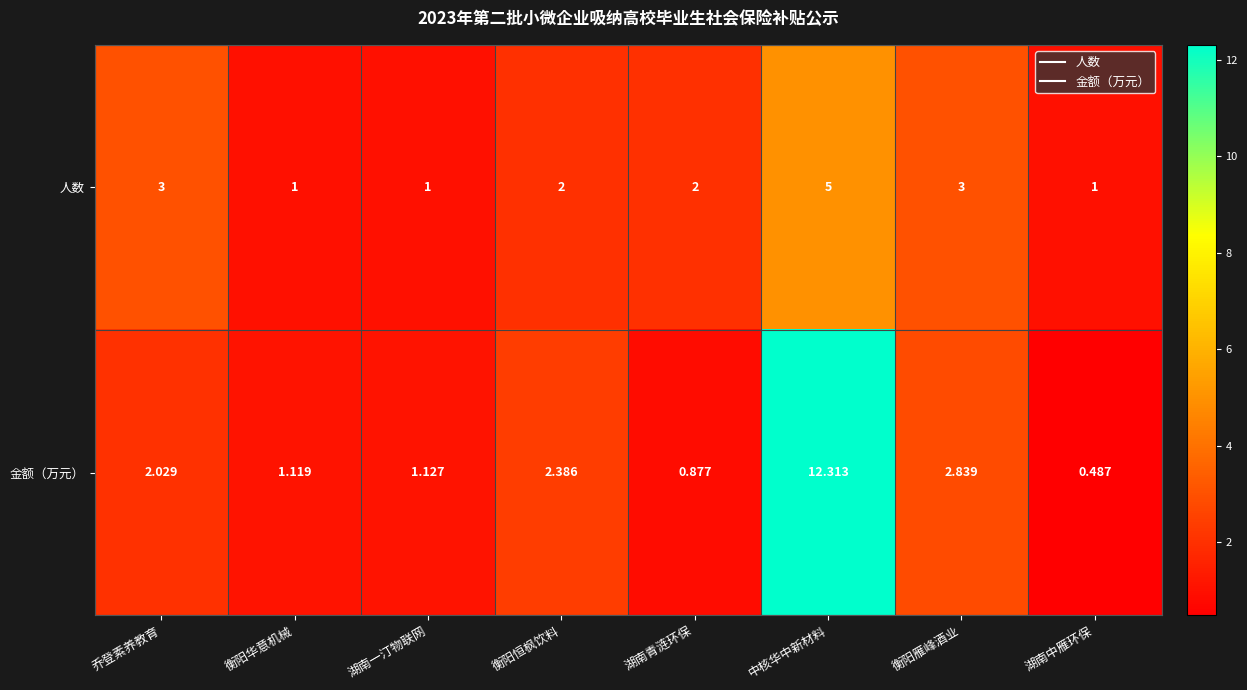

Which series has the widest spread of values?

金额（万元）